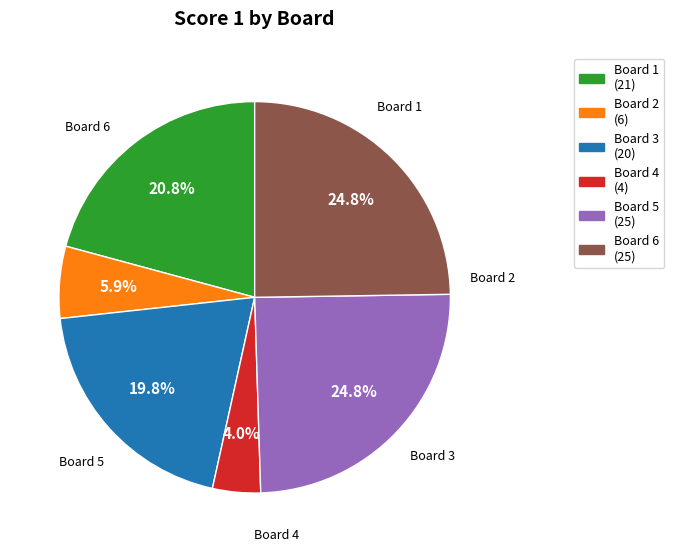

How many slices are in this pie chart?

6